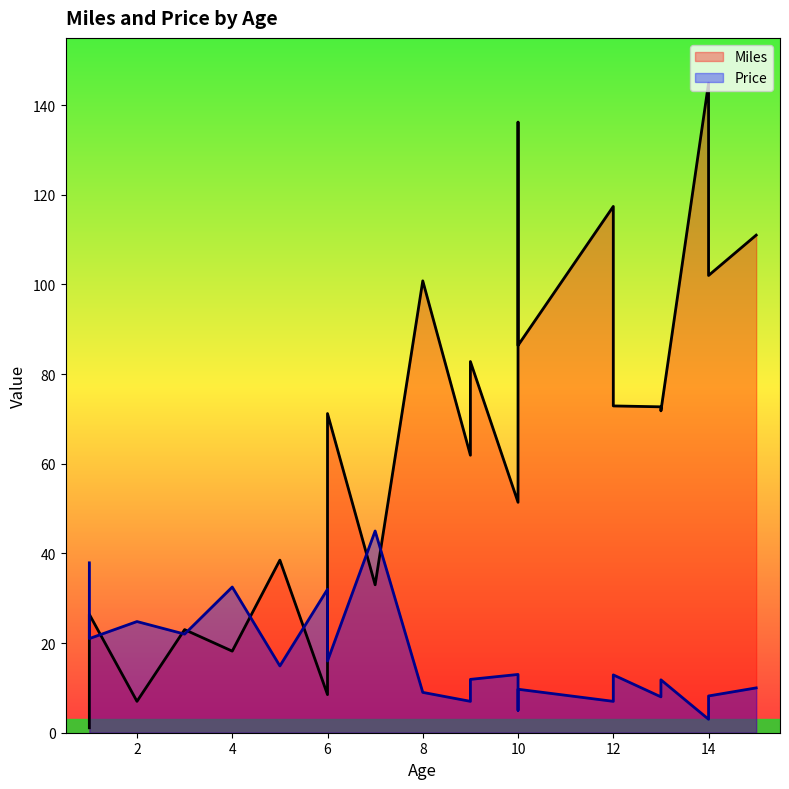

At which category is the sum across all series the highest?

14